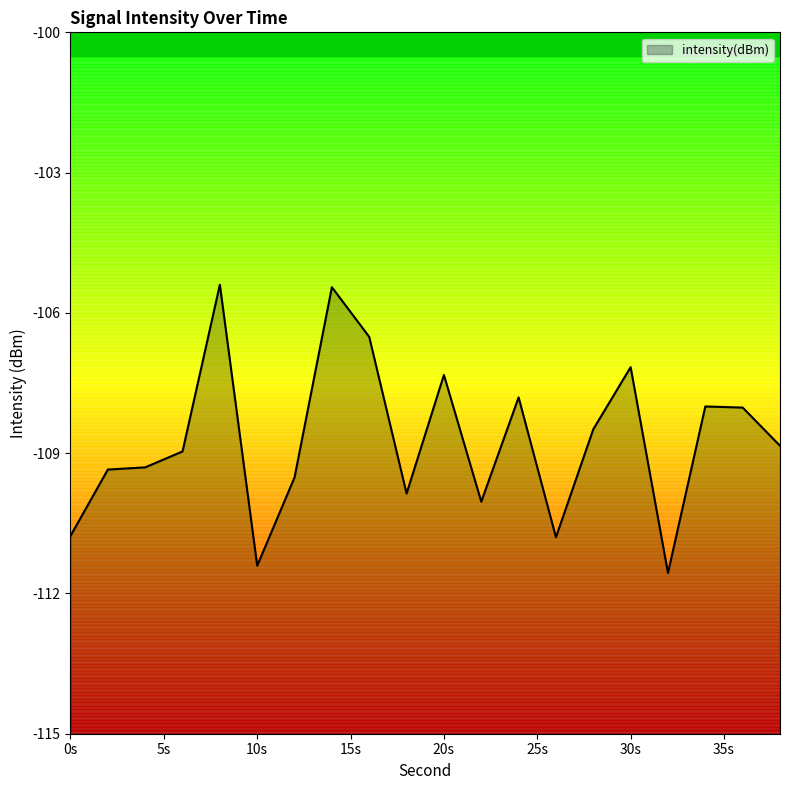

What is the value of the 9th point from the left?

-106.5